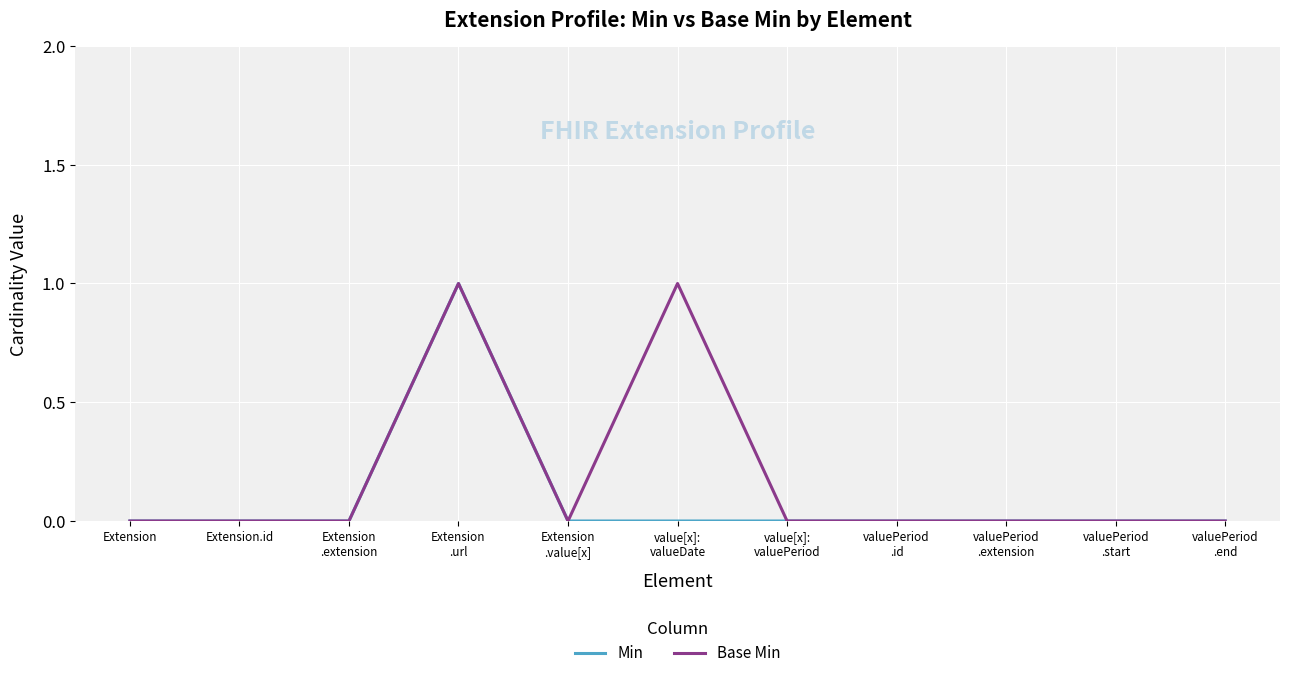

List the series in order of their overall mean, lowest first.

Min, Base Min